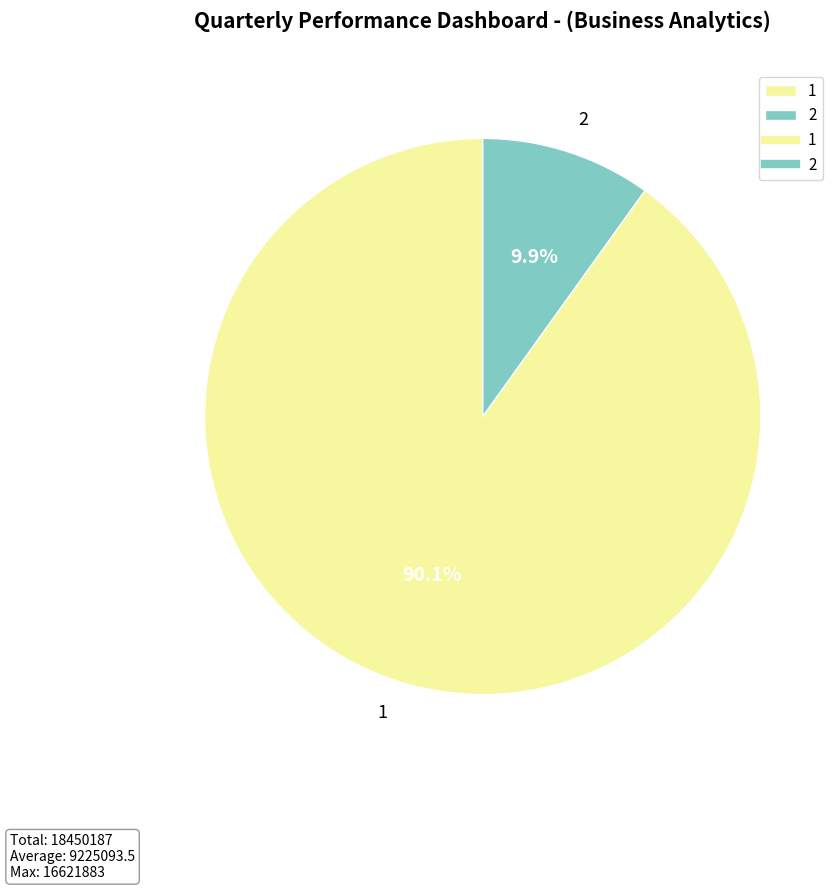

What is the majority slice?

1